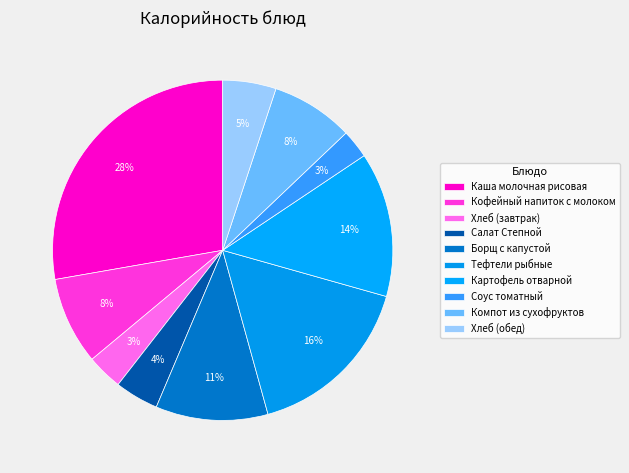

How many segments does this pie chart have?

10